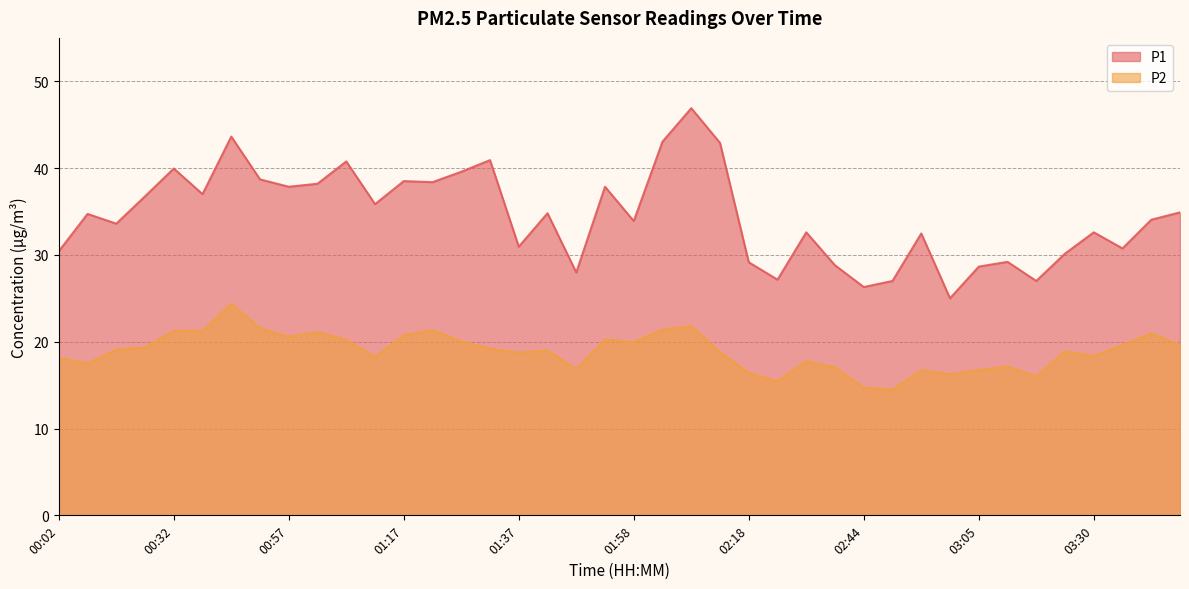

Which category has the highest value across all series?

02:08